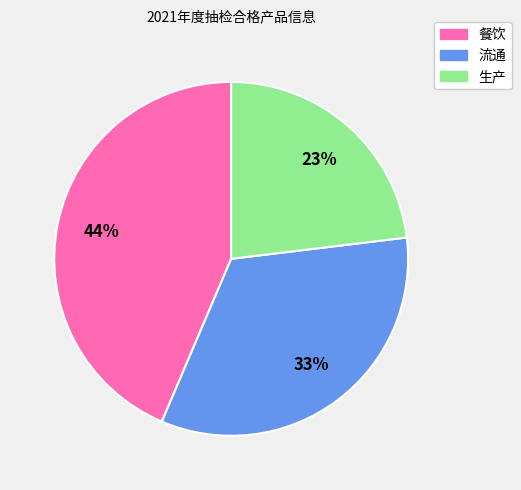

Do 餐饮 and 流通 together represent more than half of the pie?

Yes